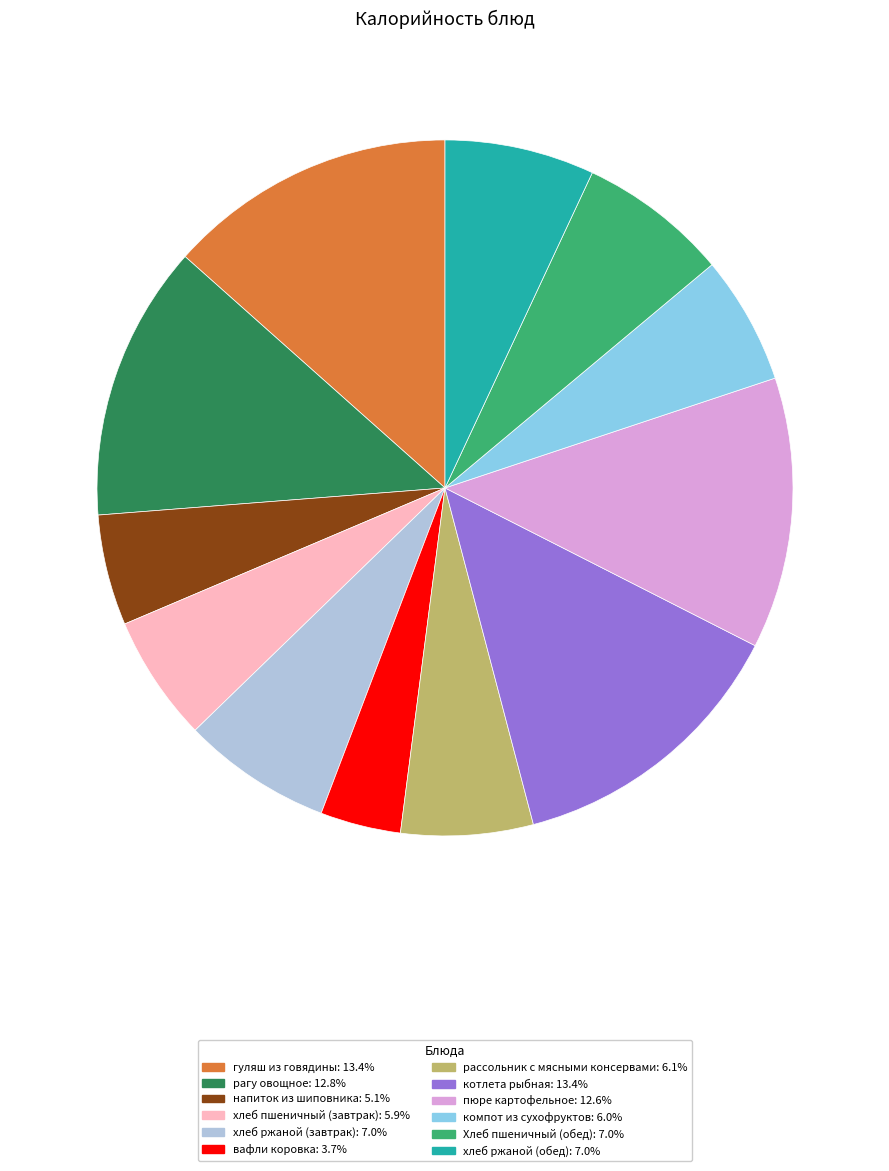

Which category has the smallest portion of the pie?

вафли коровка